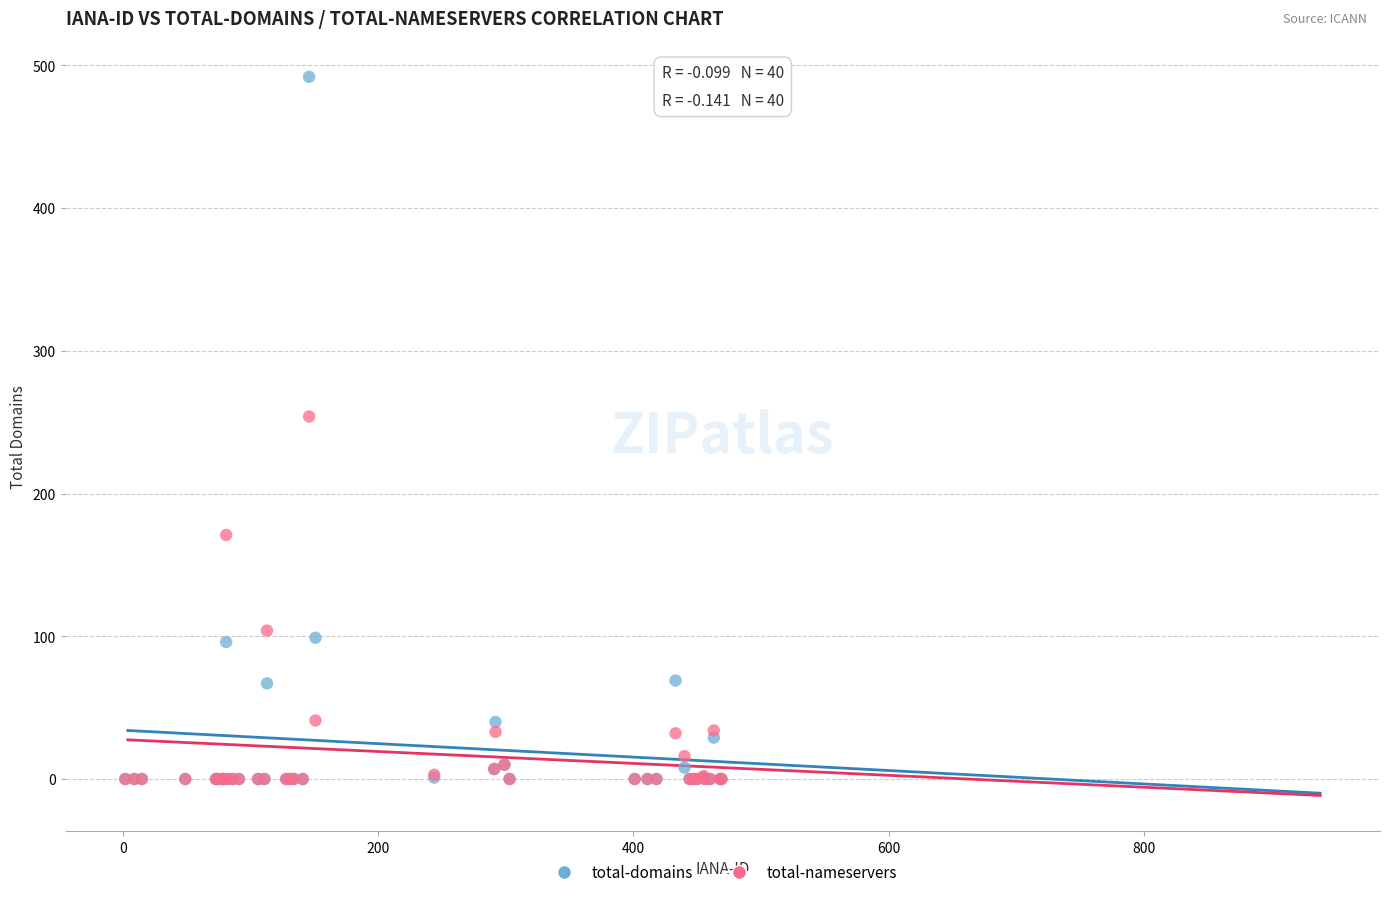

In the total-domains series, what Y value is closest to 246?

99